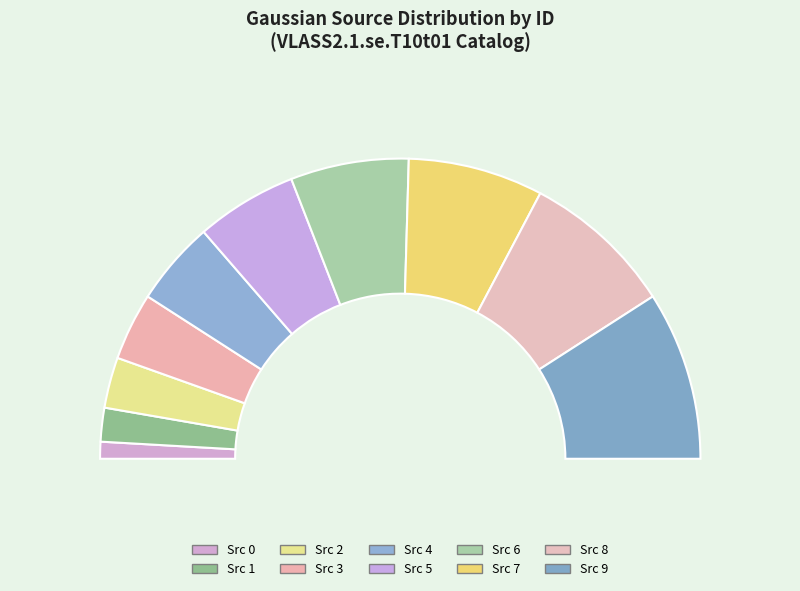

True or false: Source 3 accounts for 1% of the total.

False